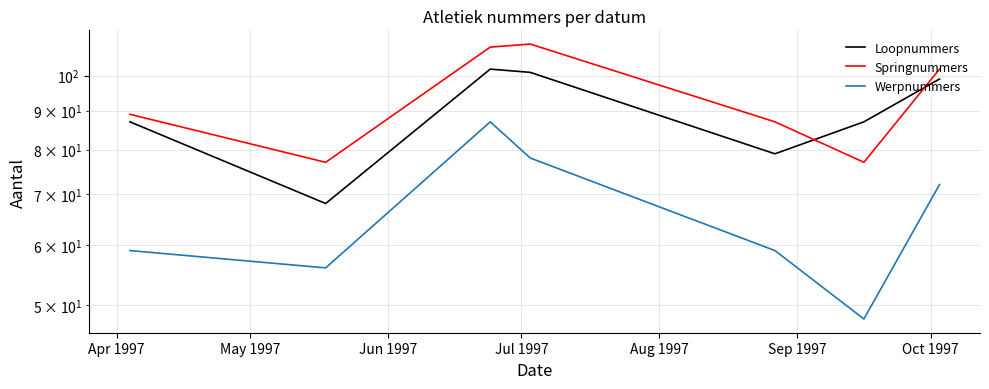

What is the sum of all Loopnummers values?

623